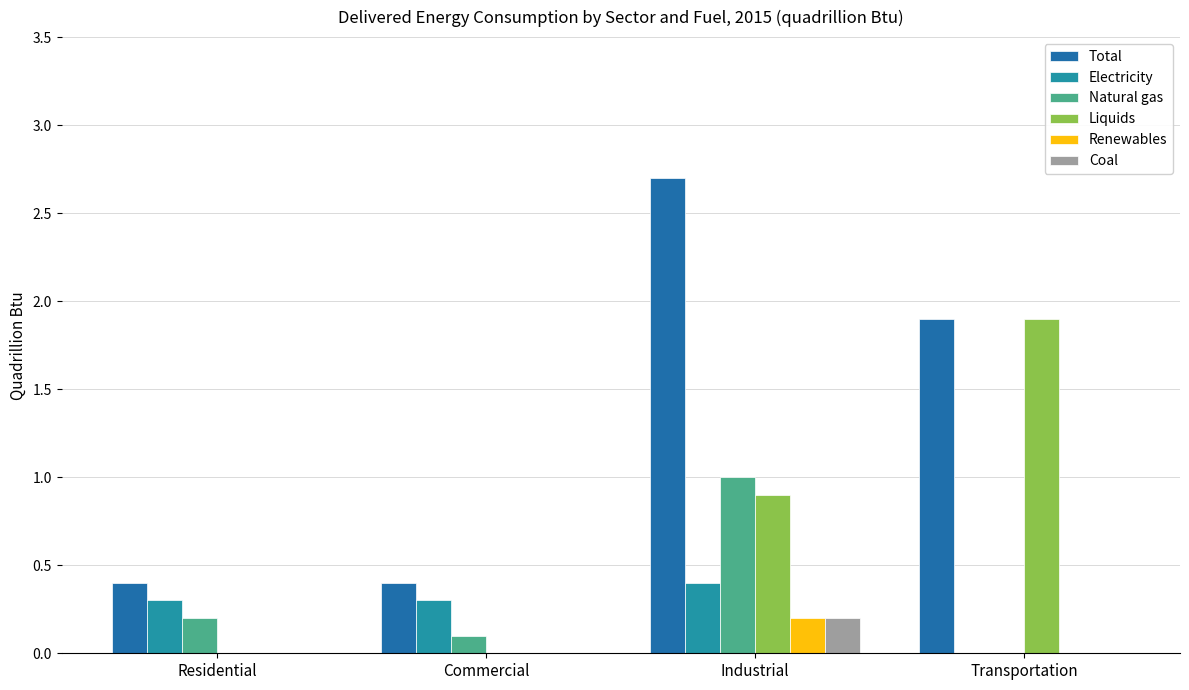

What is the label of the 4th bar from the left?

Transportation